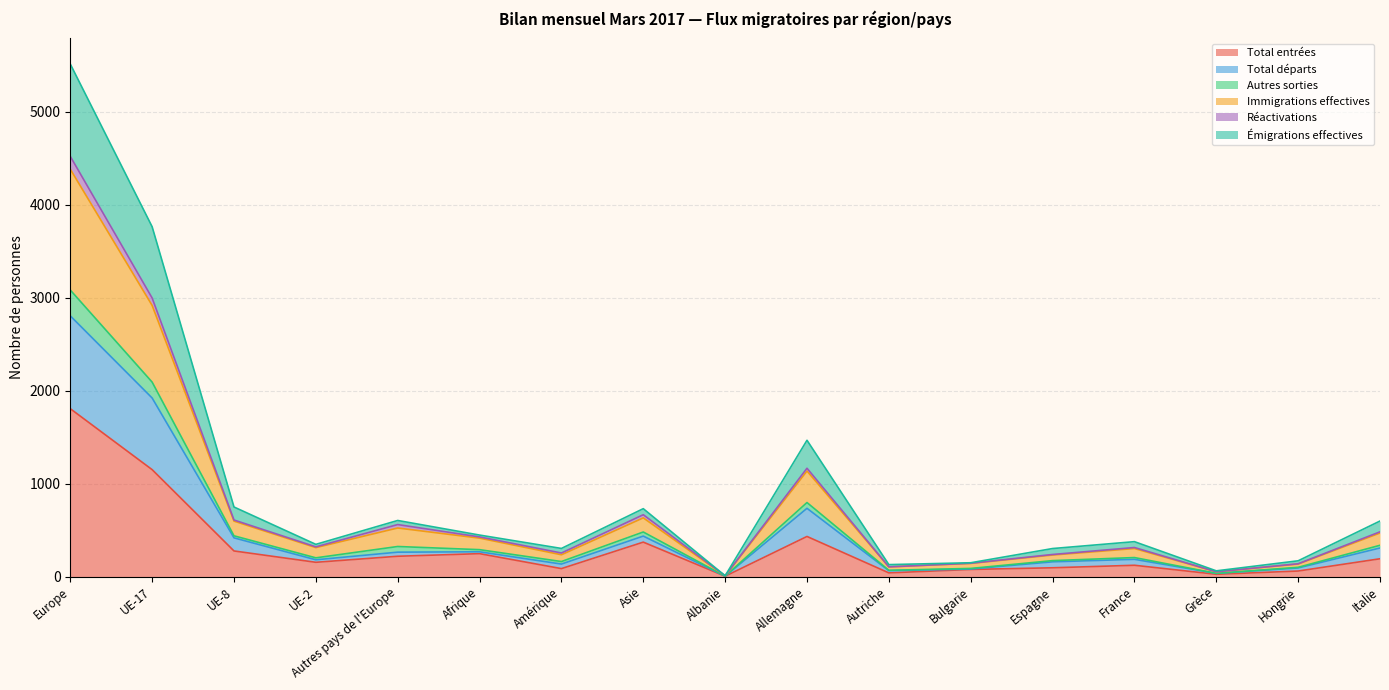

What is the spread (max minus min) of values at UE-2?

193